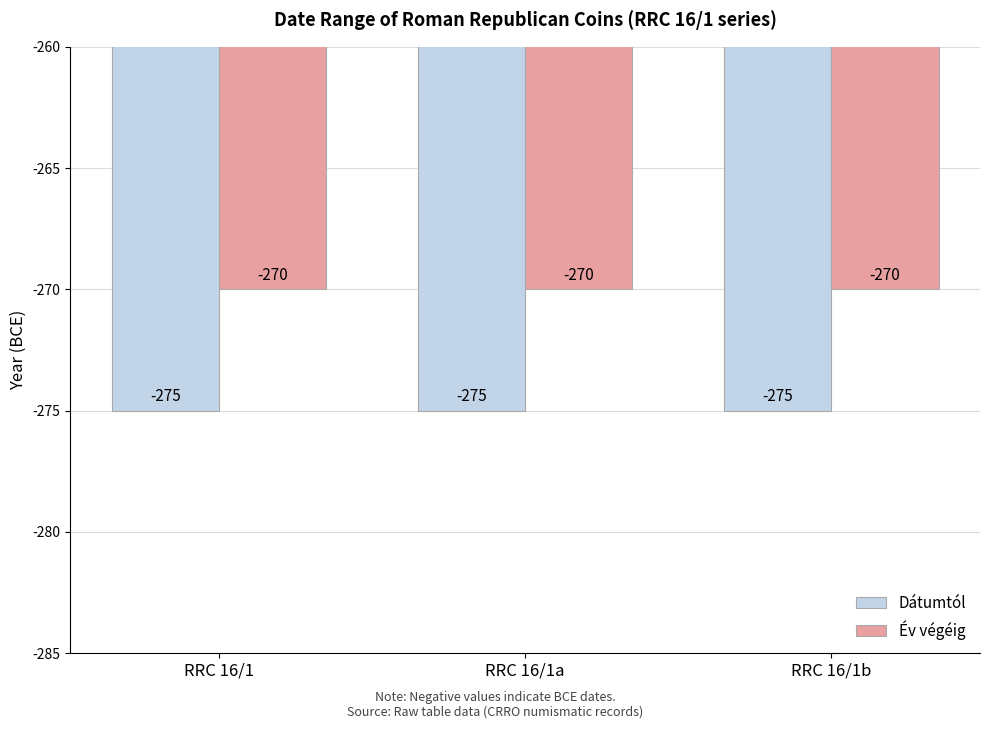

List the series in order of their peak value, lowest first.

Dátumtól, Év végéig